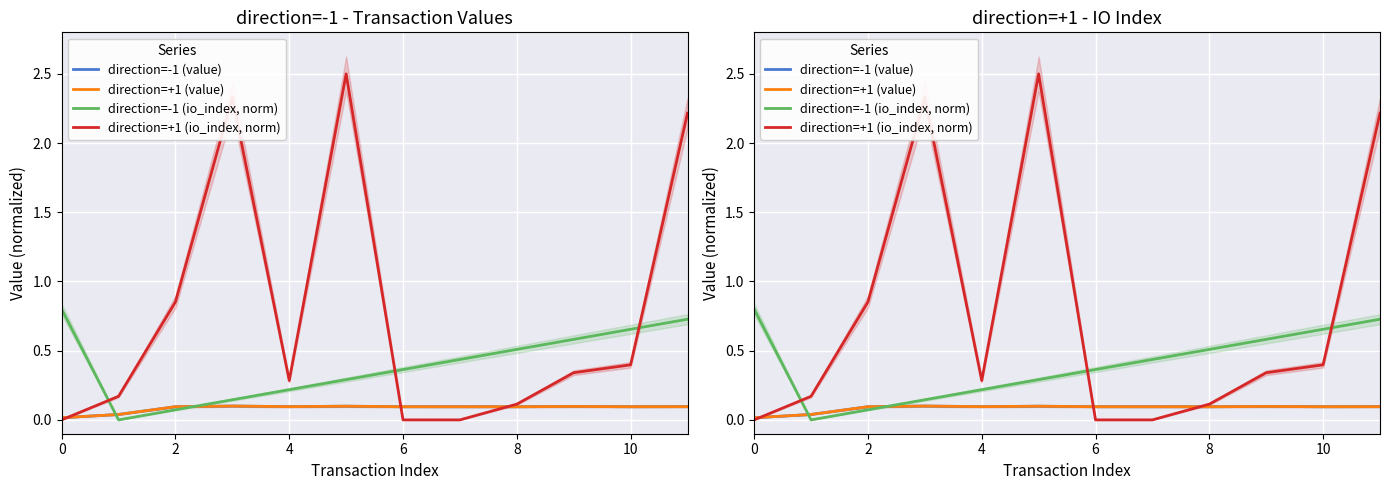

What is the sum of the direction=+1 (value) values at 2 and 8?

0.2